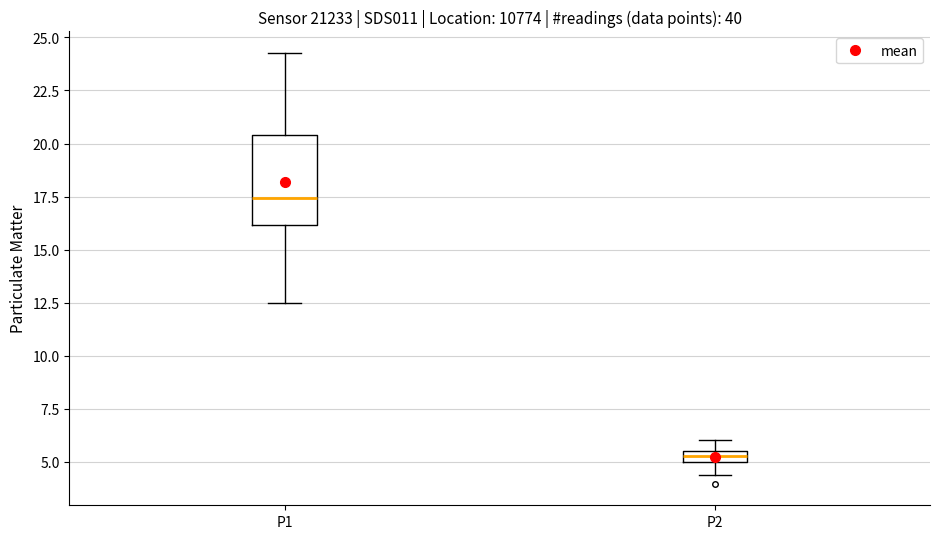

Where does the lower whisker of the box for P1 end on the y-axis? The values are not printed on the chart, so give them approximately, as read against the axis.

12.5